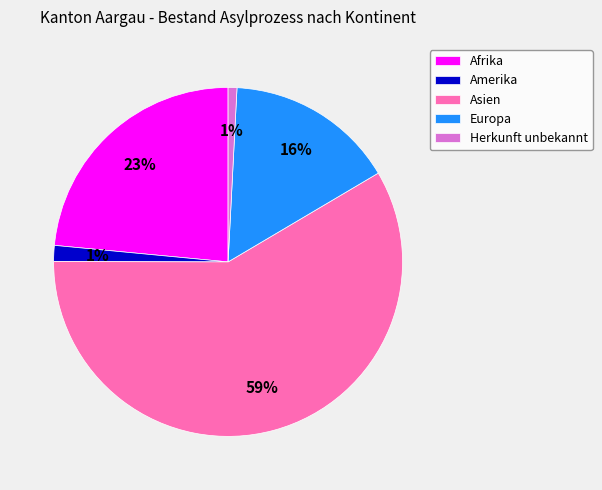

To the nearest percent, what percentage of the pie is Herkunft unbekannt?

1%